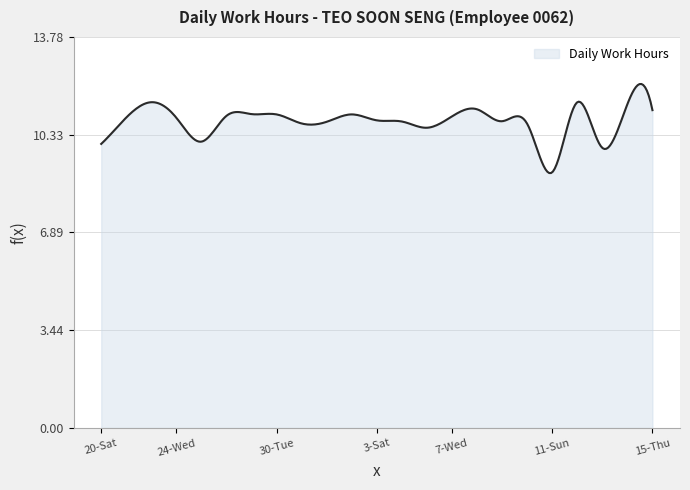

How many lines are shown in the chart?

1